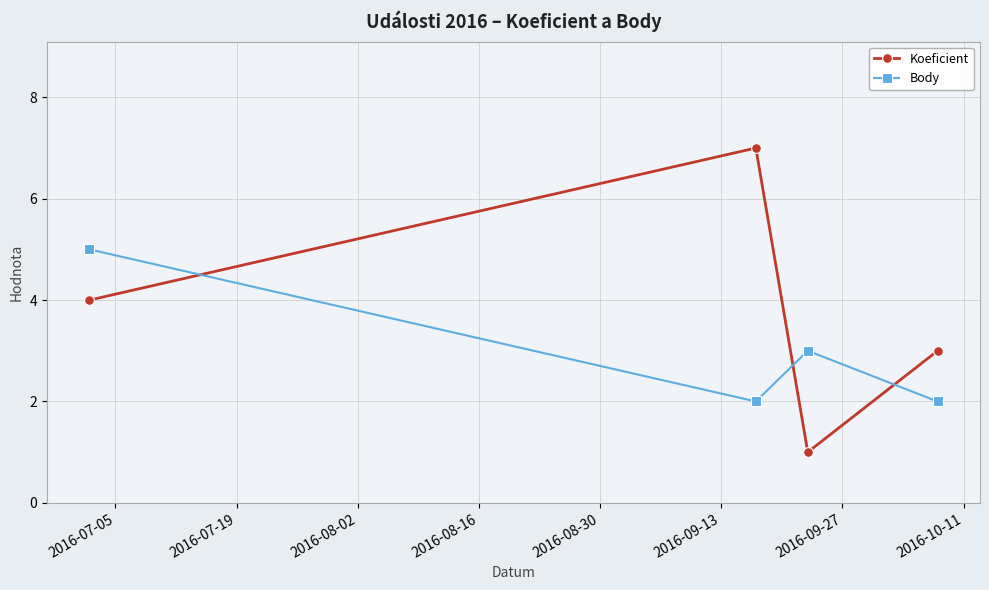

What is the sum of all Body values?

12